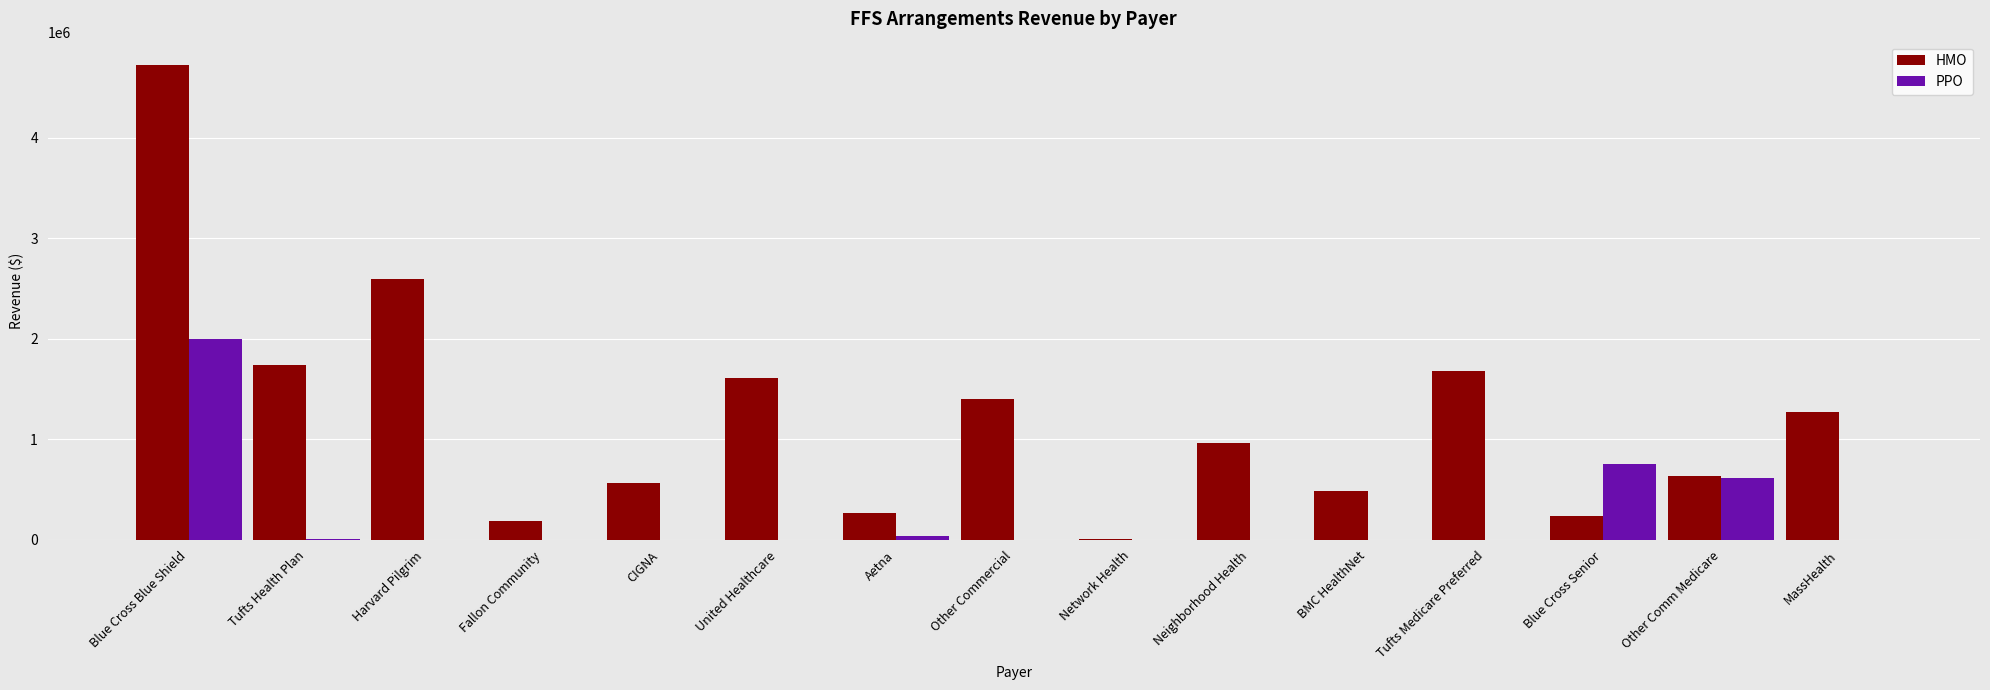

At which category is the sum across all series the highest?

Blue Cross Blue Shield